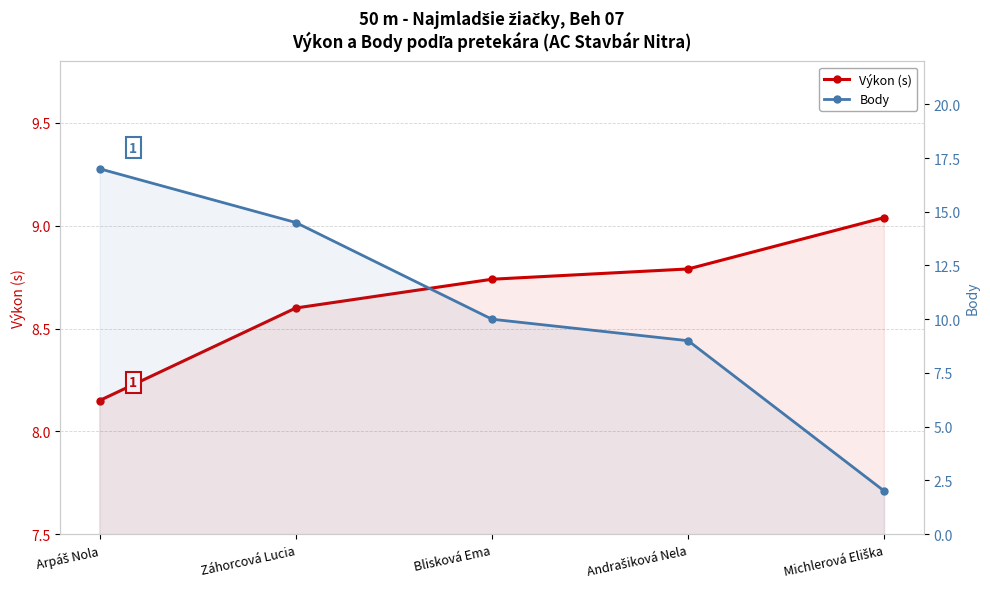

True or false: Body has more than 1 points higher than both neighbors.

False